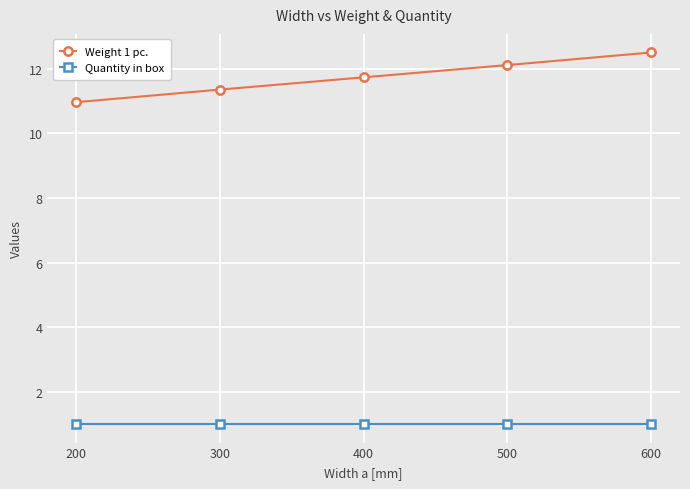

Is the value of Quantity in box at 200 greater than the value of Weight 1 pc. at 200?

No